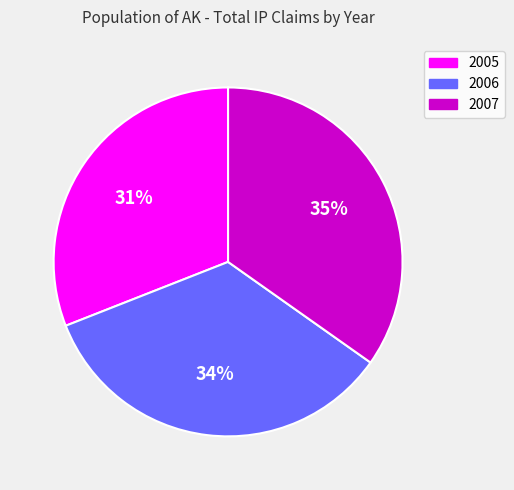

Which category has the smallest portion of the pie?

2005